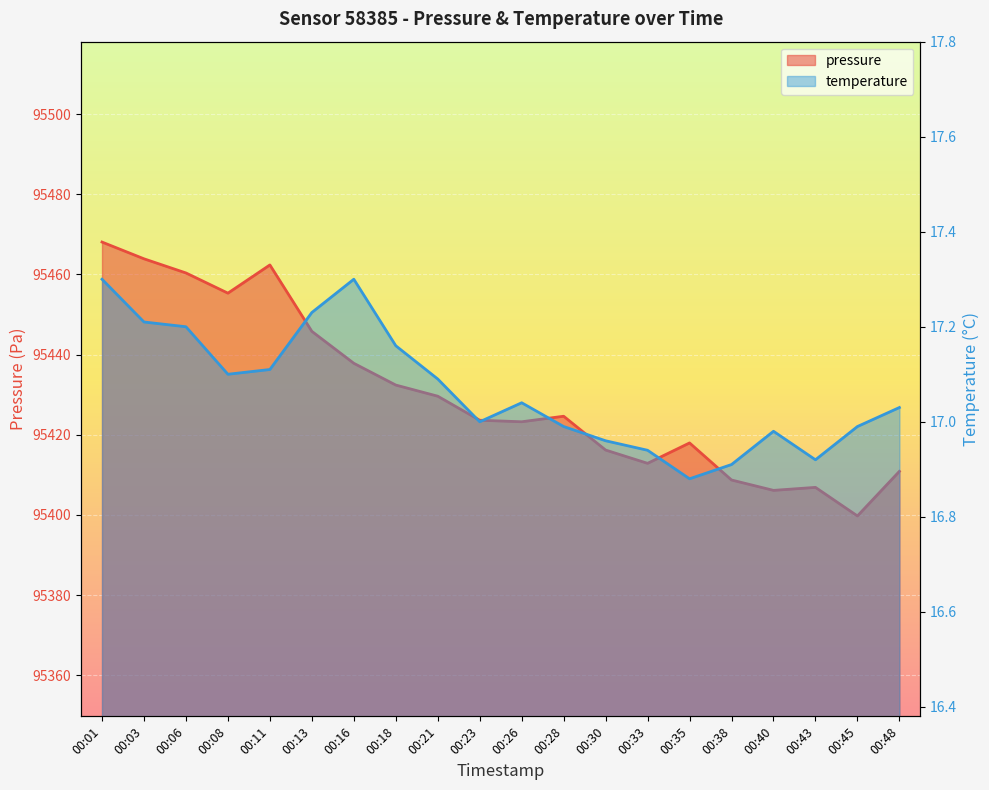

Which category has the highest value in the pressure series?

00:01